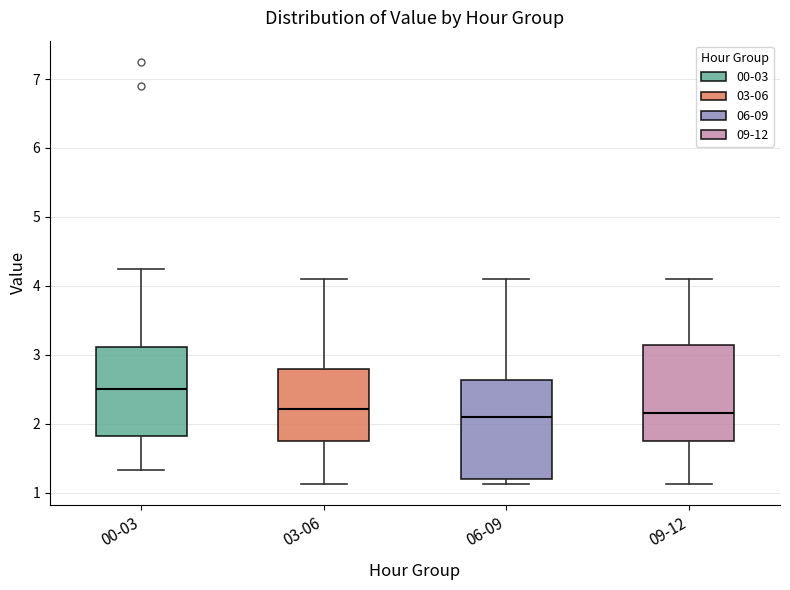

Reading left to right, read every box against the y-axis: the position of its median line, the range the box covers, and the ends of its whiskers. The values are not printed on the chart, so give them approximately, as read against the axis.

00-03: median 2.5, box 1.8 to 3.1, whiskers 1.3 to 4.3
03-06: median 2.2, box 1.8 to 2.8, whiskers 1.1 to 4.1
06-09: median 2.1, box 1.2 to 2.6, whiskers 1.1 to 4.1
09-12: median 2.2, box 1.8 to 3.2, whiskers 1.1 to 4.1